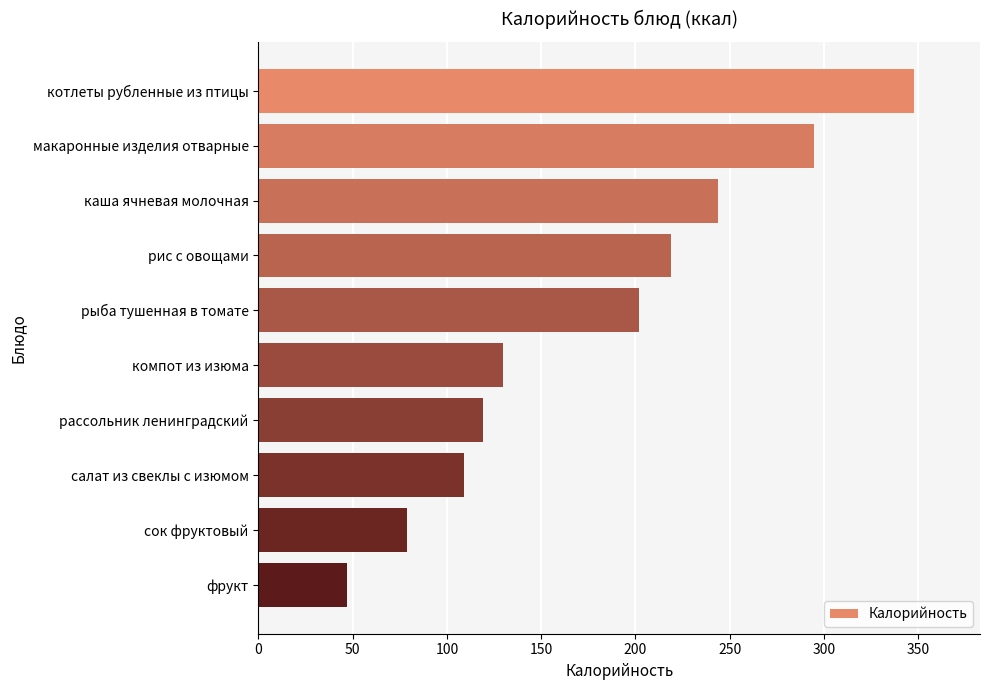

Count the number of categories in the chart.

10